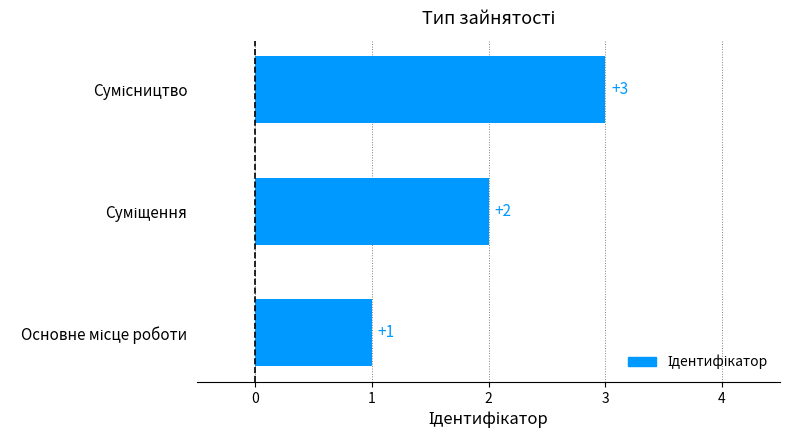

How many values are between 1 and 3?

3